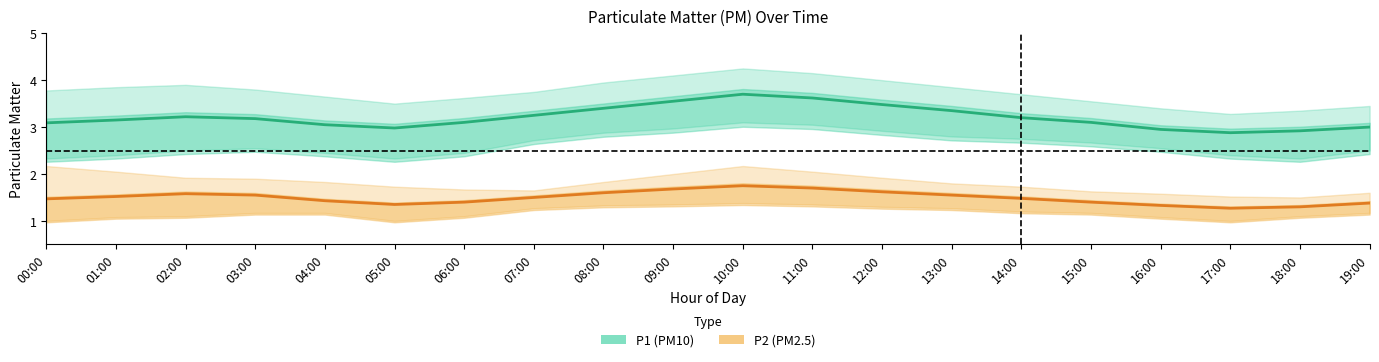

At which category is the sum across all series the highest?

10:00